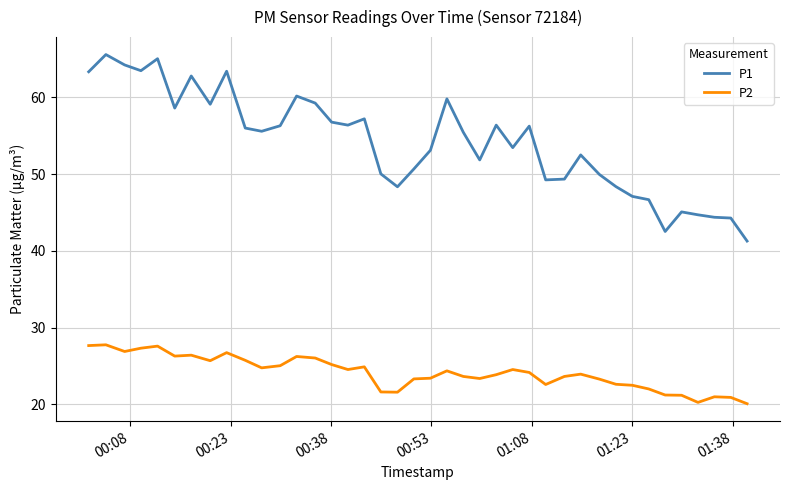

How many values in the P1 series exceed 55?

21